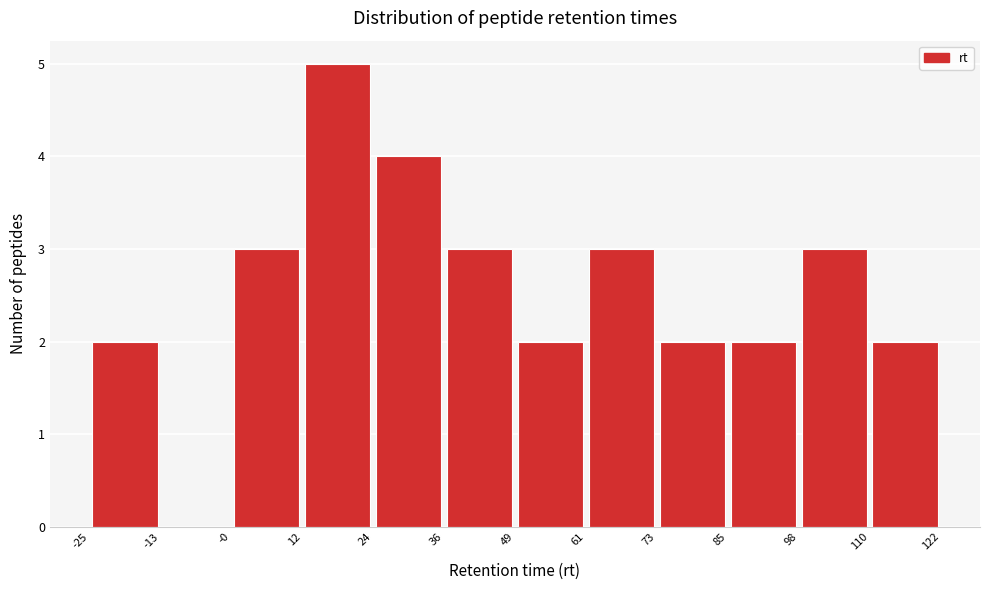

Reading left to right, list every bar in this chart as the range it spans on the x-axis followed by its height. The values are not printed on the chart, so give them approximately, as read against the axis.

-25 to -13: 2
-13 to -0: 0
-0 to 12: 3
12 to 24: 5
24 to 36: 4
36 to 49: 3
49 to 61: 2
61 to 73: 3
73 to 85: 2
85 to 98: 2
98 to 110: 3
110 to 122: 2